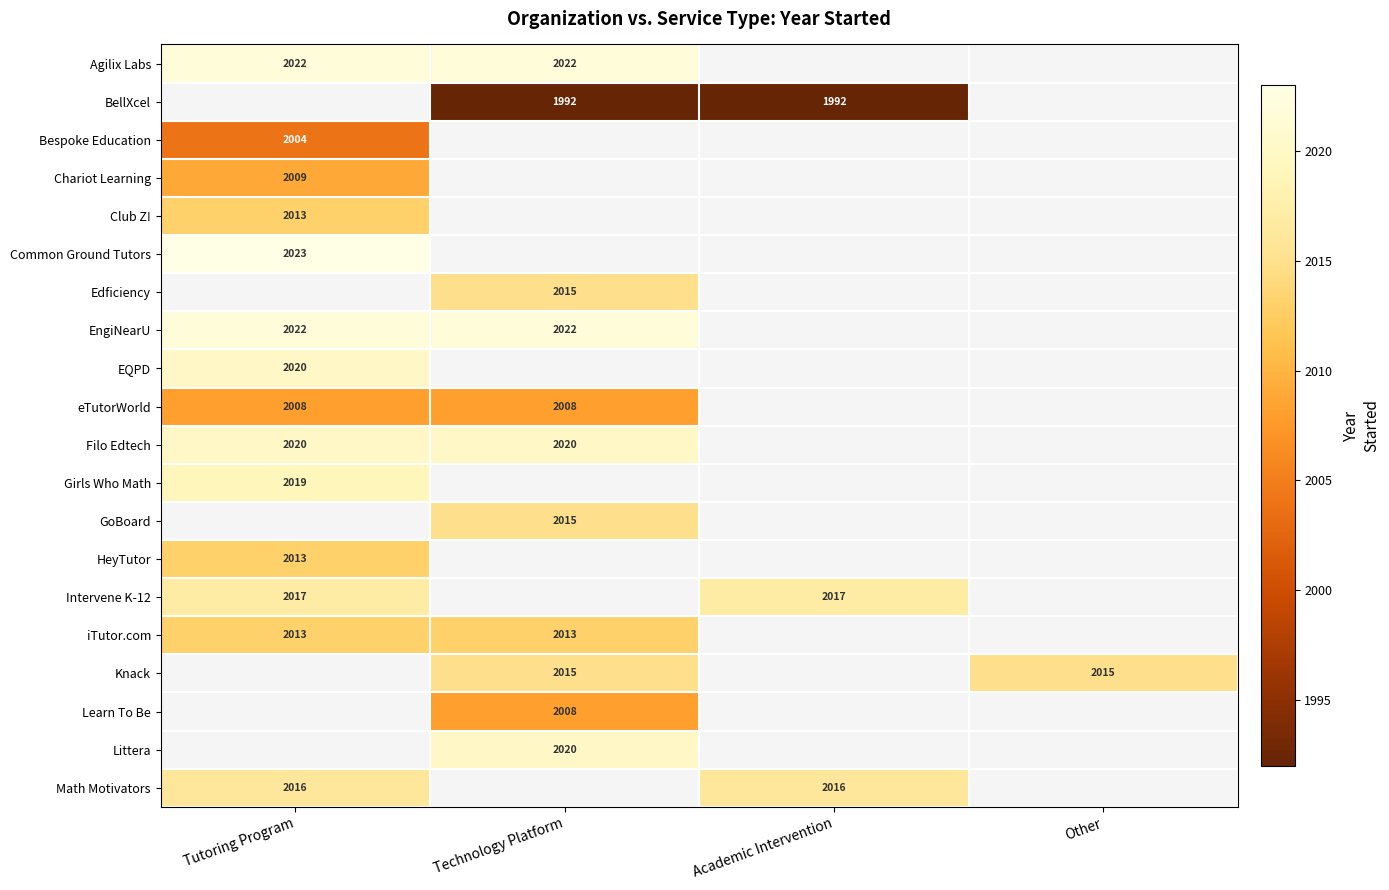

The Filo Edtech series shows 986 at Tutoring Program. True or false?

False